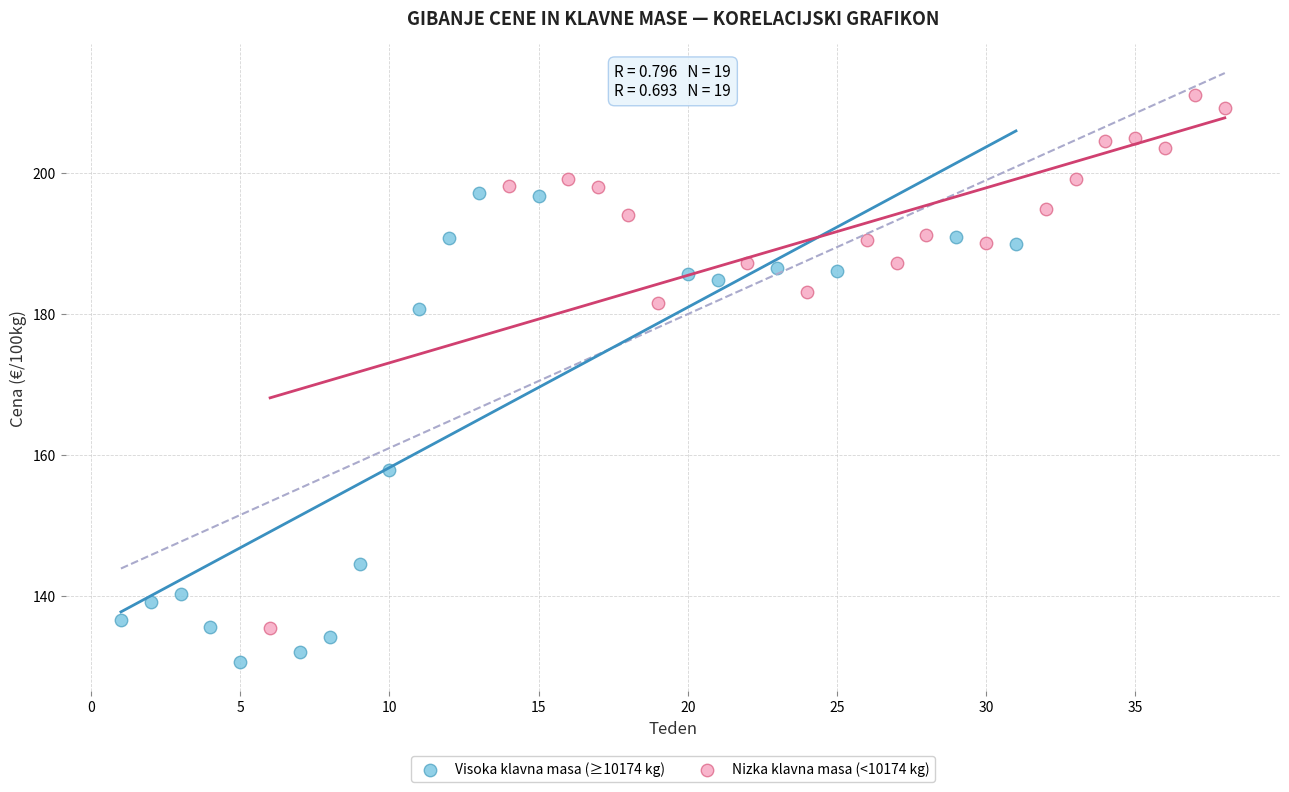

Which series has the widest spread of Y values?

Nizka klavna masa (<10174 kg)